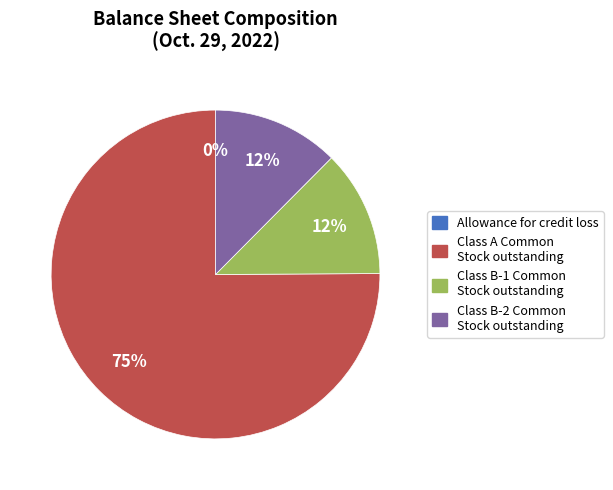

True or false: Class A Common Stock outstanding accounts for 86% of the total.

False